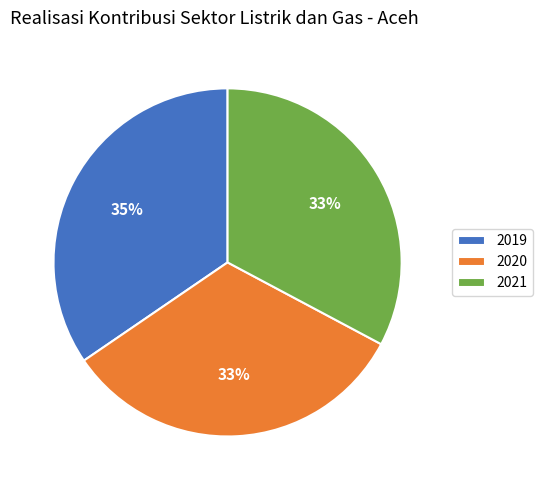

To the nearest percent, what is the average slice percentage?

33%